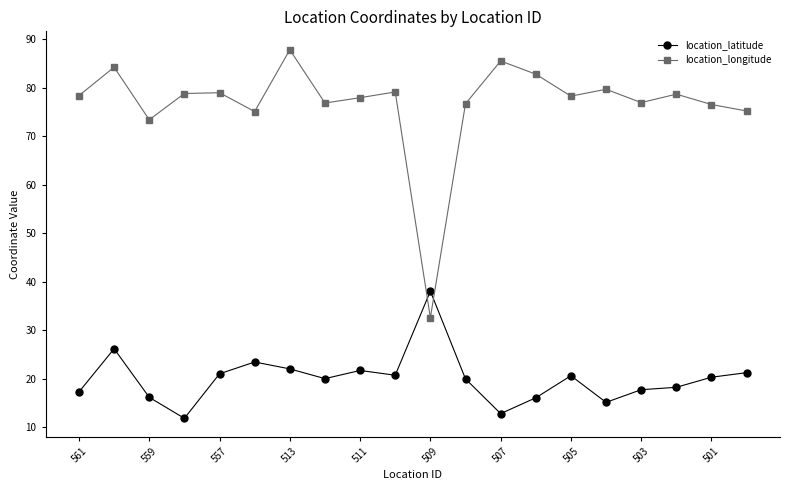

What is the value of the location_longitude point at the 9th from the left?

77.9